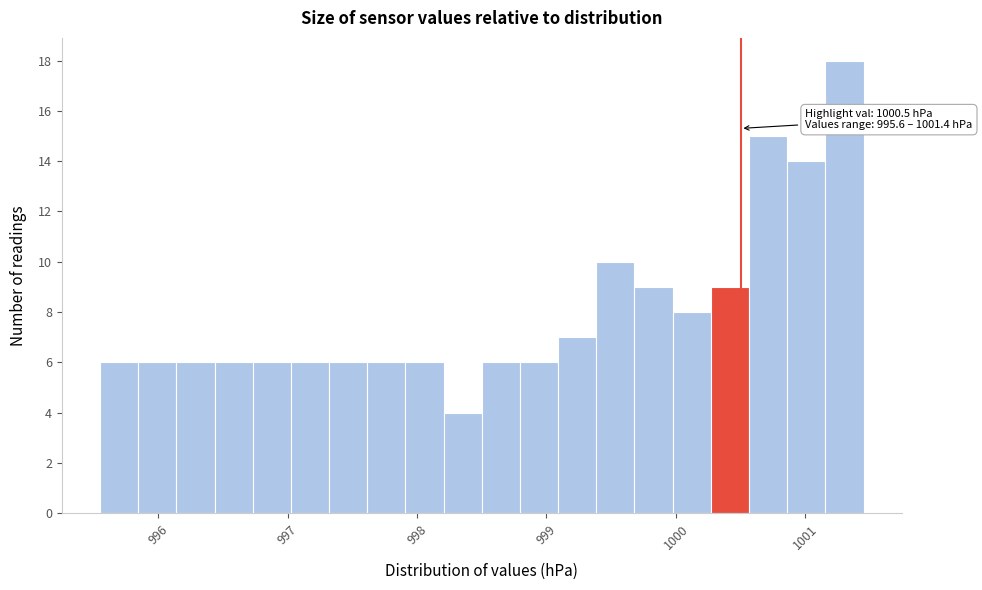

Around what value on the x-axis is the tallest bar? Give the approximate position of its centre, as read against the axis.

1001.3